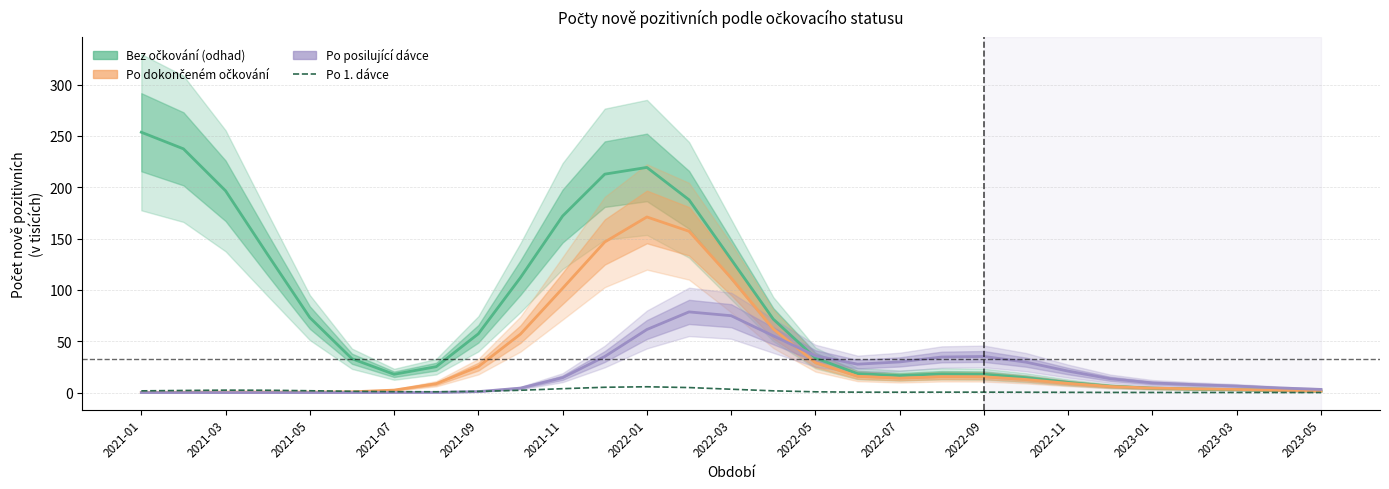

Where is the first local minimum for Po posilující dávce?

17